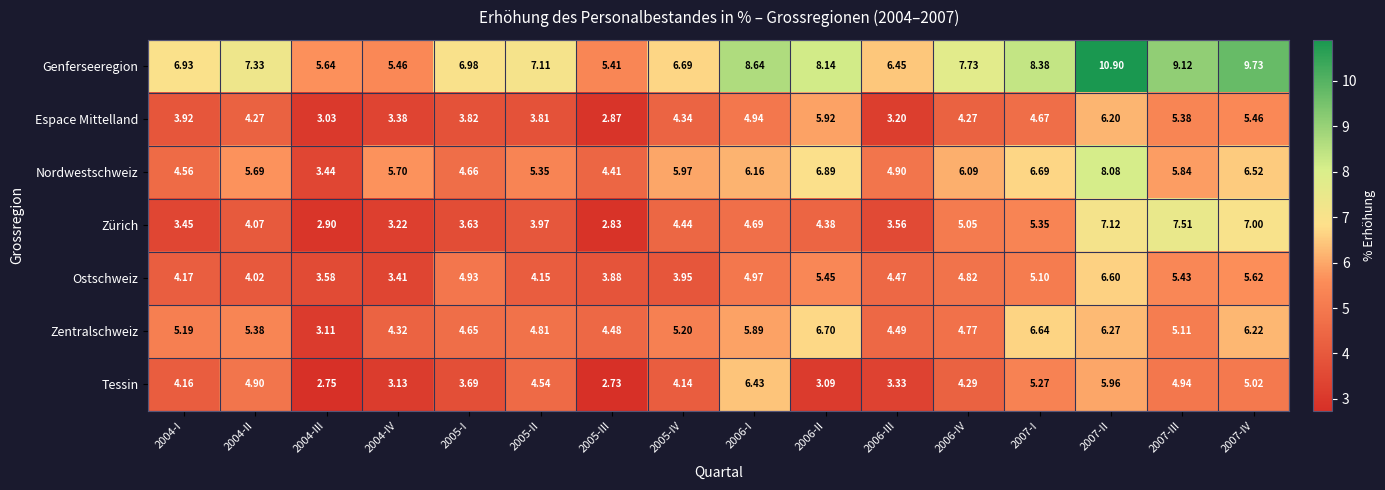

What is the maximum value shown in the chart?

10.9